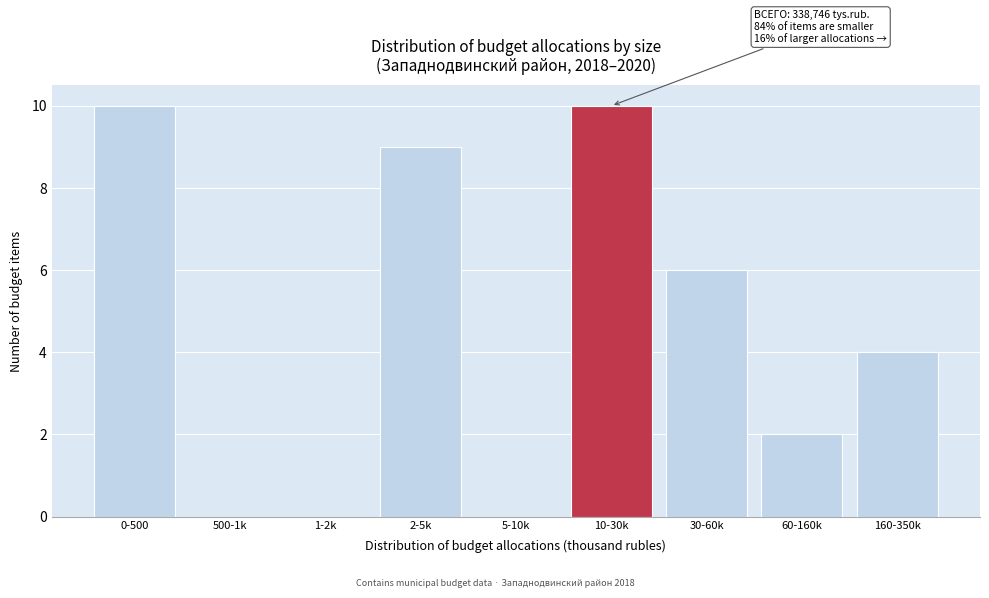

Reading right to left, extract all data points from this chart.

160-350k=4	60-160k=2	30-60k=6	10-30k=10	5-10k=0	2-5k=9	1-2k=0	500-1k=0	0-500=10